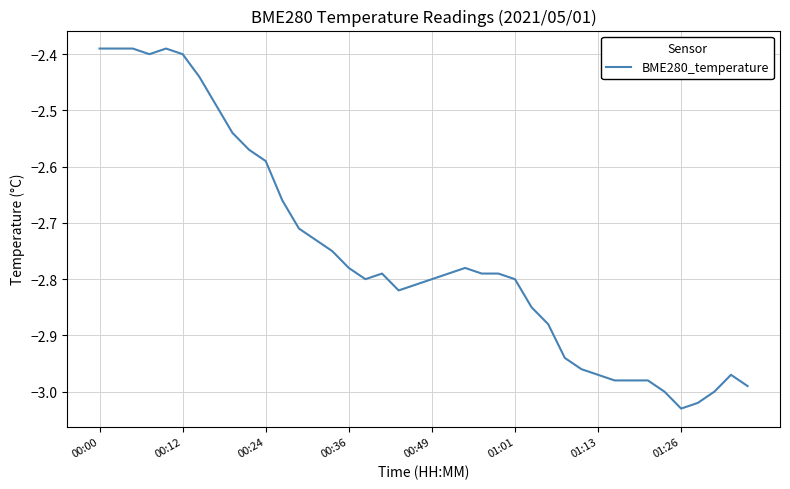

What is the difference between the maximum and minimum values?

0.6